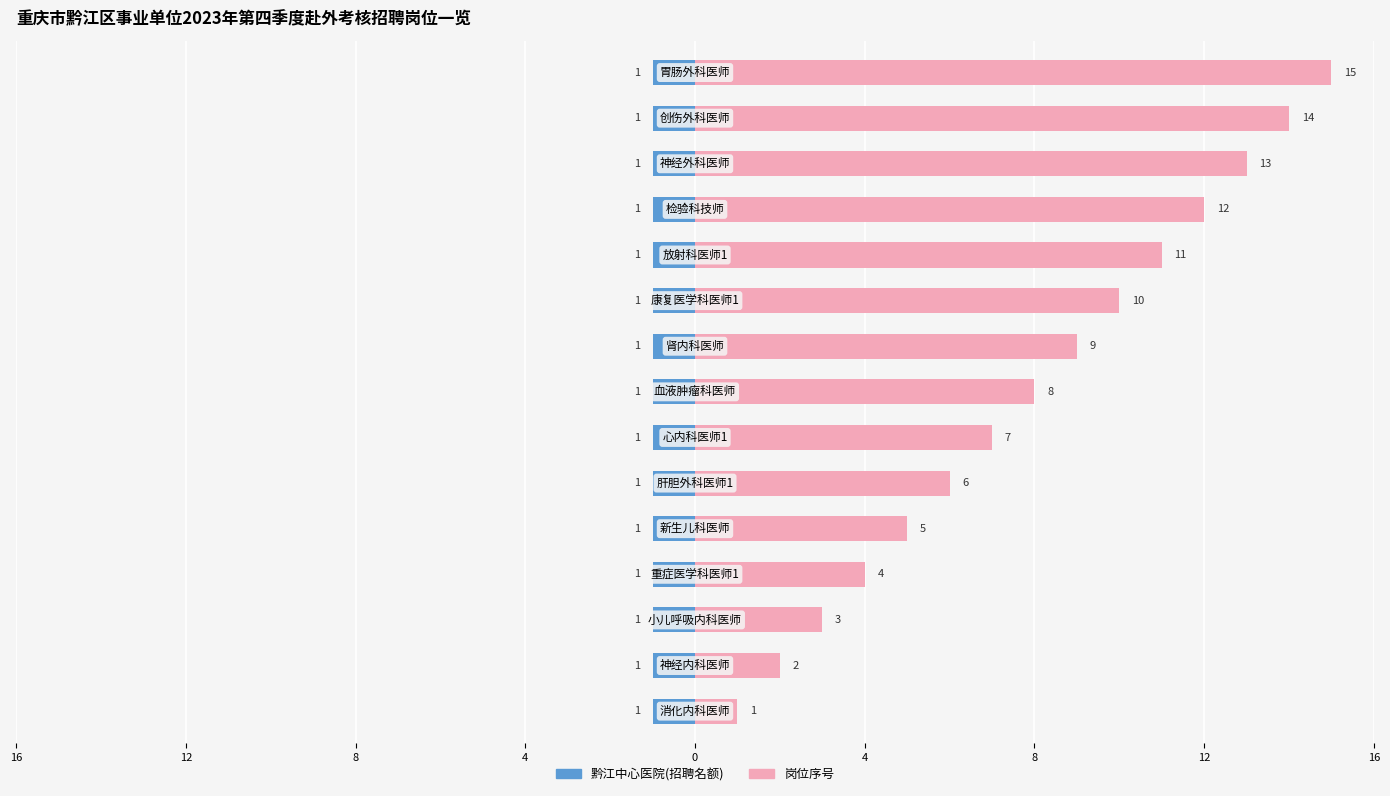

How many bars are there in total?

30